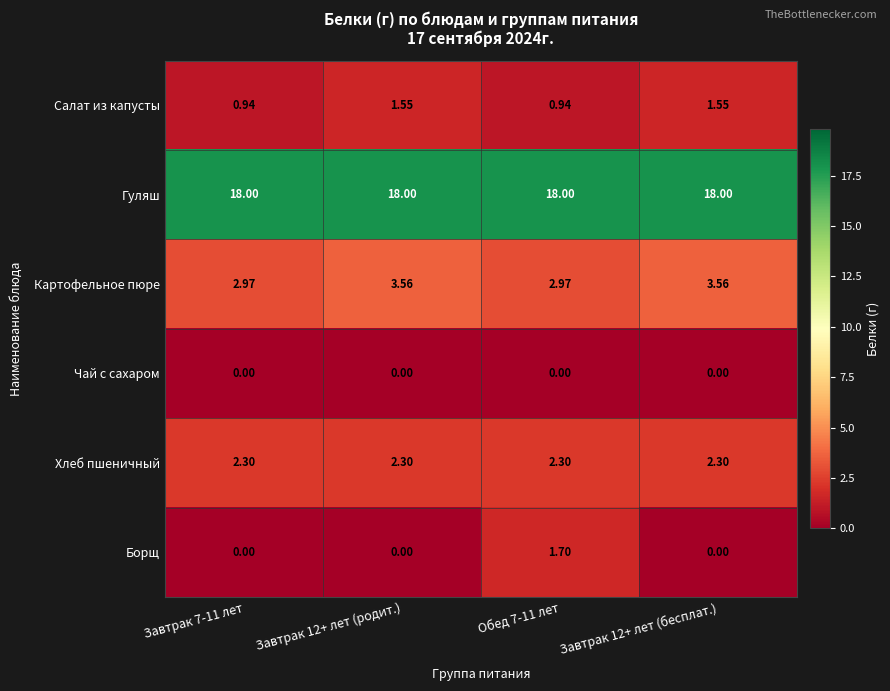

Which series has the largest total across all categories?

Гуляш